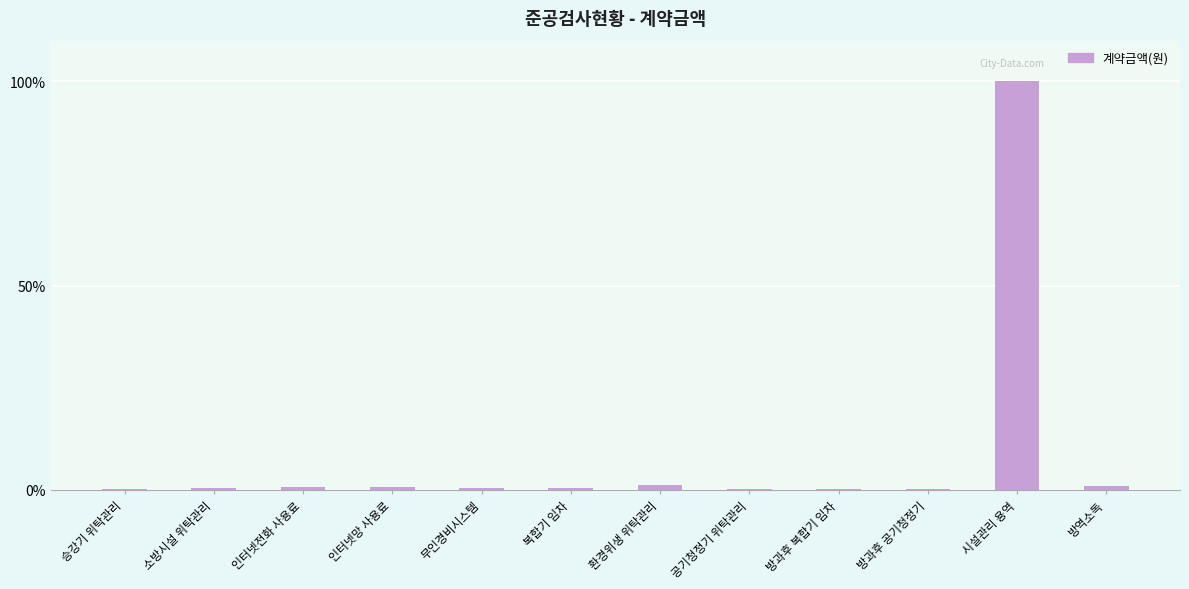

What is the sum of all values?

105.2